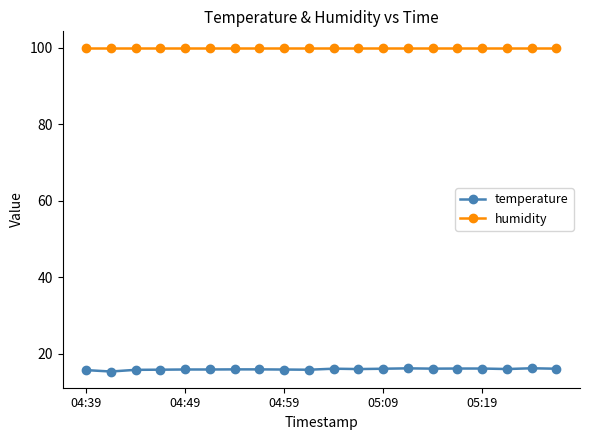

List the series in order of their peak value, lowest first.

temperature, humidity